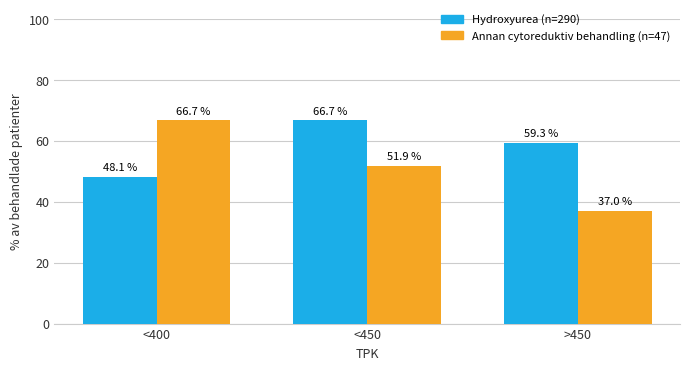

What is the spread (max minus min) of values at <400?

18.6